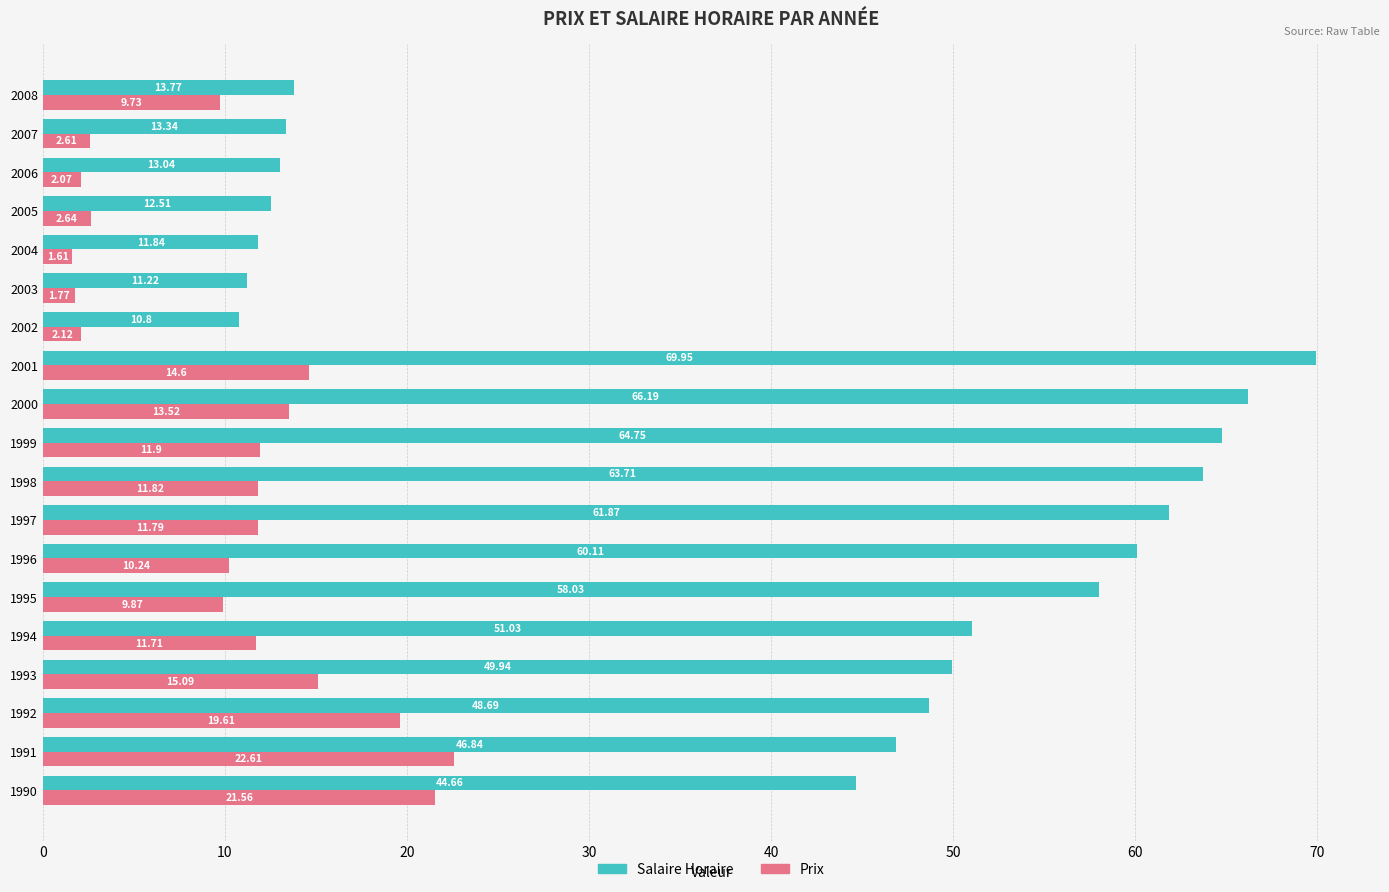

At 1999, list the series in order from largest to smallest.

Salaire Horaire, Prix